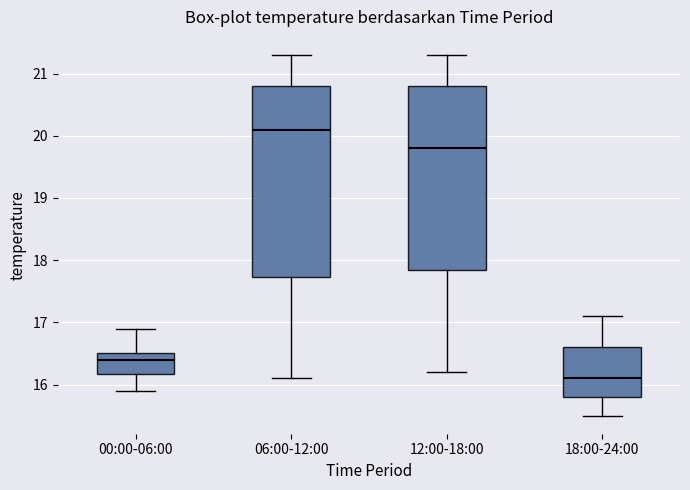

Which box has the highest median line?

06:00-12:00